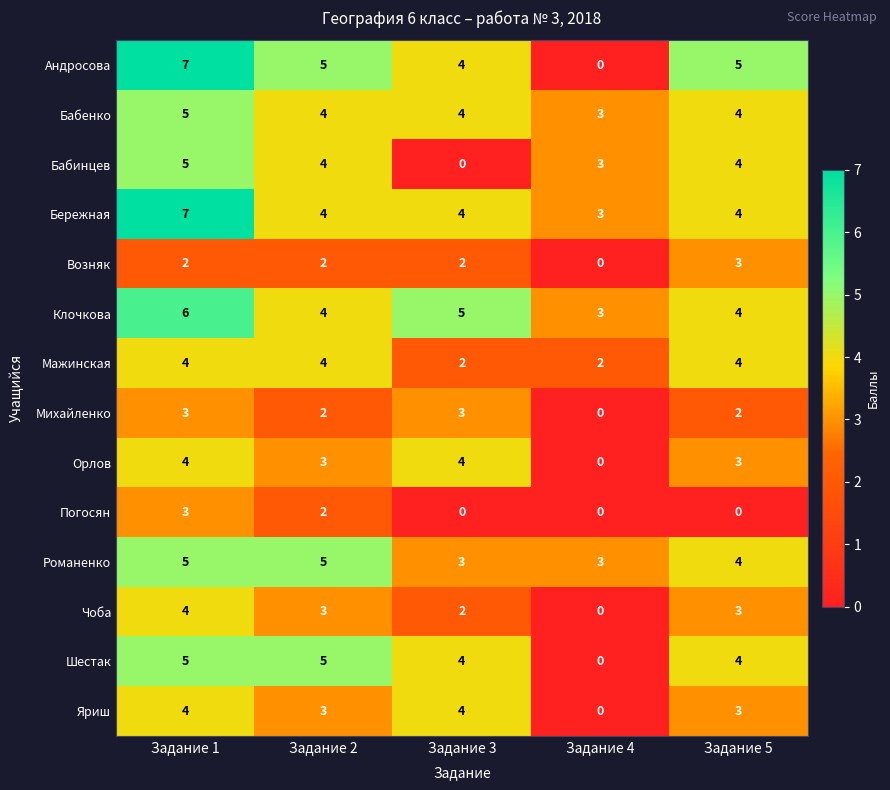

Which series has the largest range (max minus min)?

Андросова